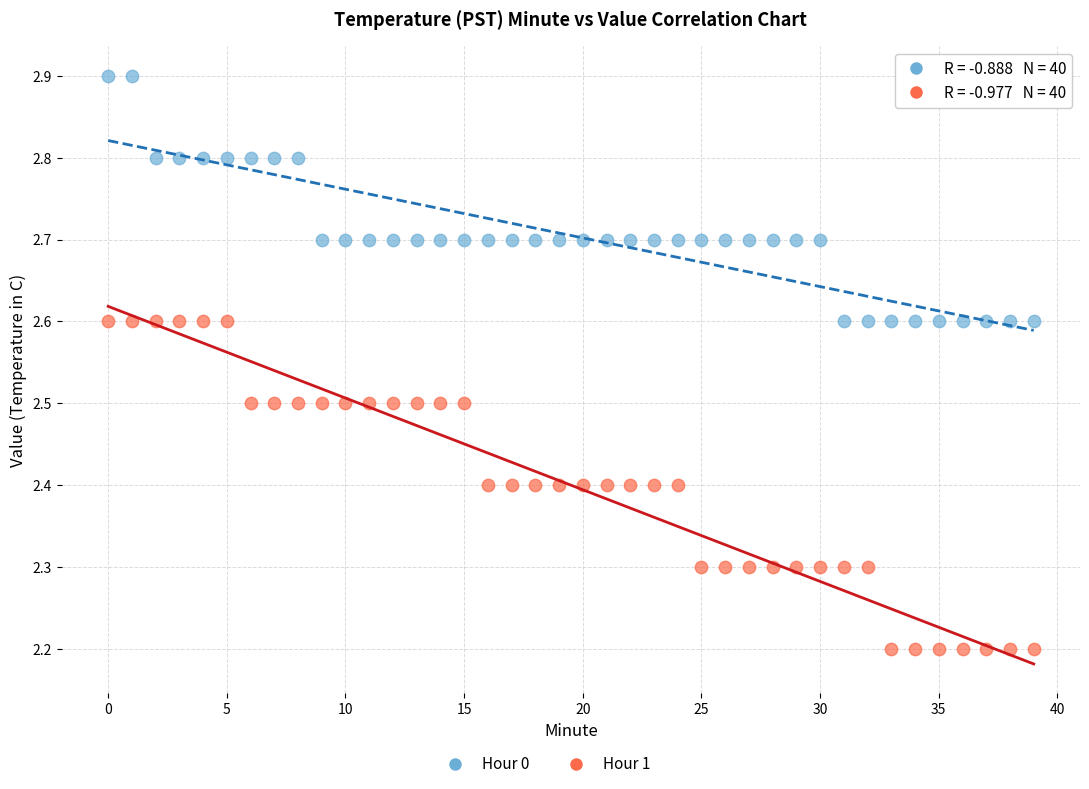

Across all data points, what is the range of Y values (max minus min)?

0.7